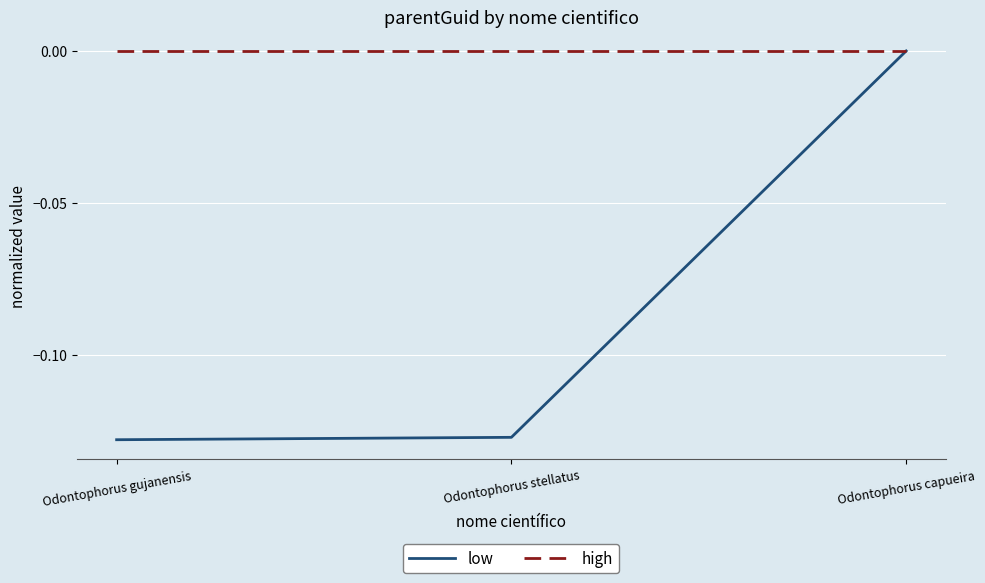

What position from the right is Odontophorus stellatus?

2